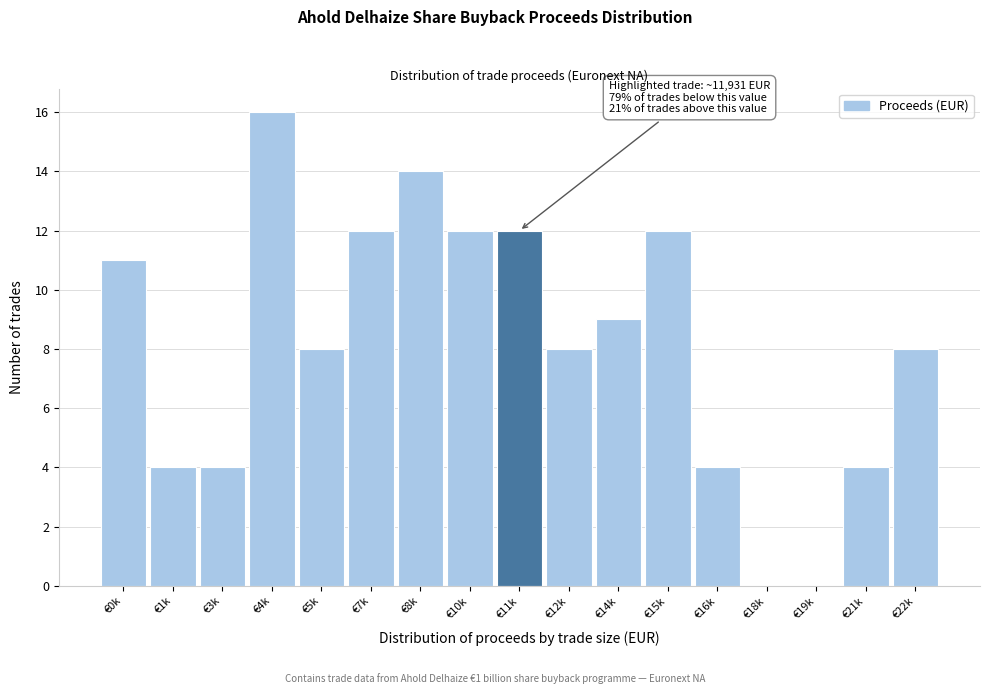

Reading left to right, what are all the values shown in this chart?

€0k=11	€1k=4	€3k=4	€4k=16	€5k=8	€7k=12	€8k=14	€10k=12	€11k=12	€12k=8	€14k=9	€15k=12	€16k=4	€18k=0	€19k=0	€21k=4	€22k=8